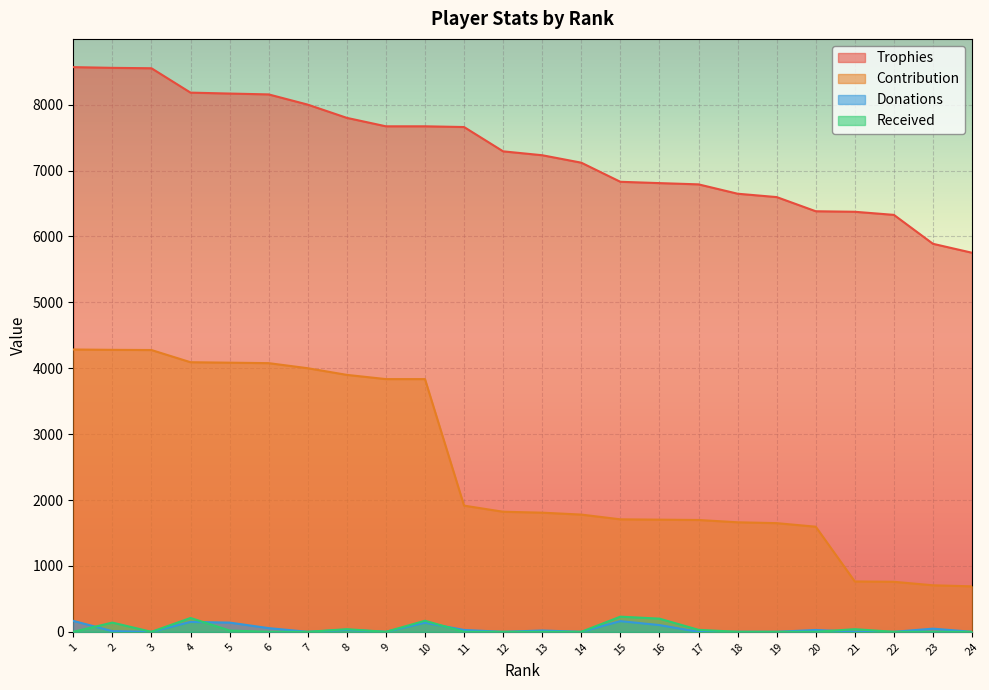

At 3, list the series in order from smallest to largest.

Donations, Received, Contribution, Trophies